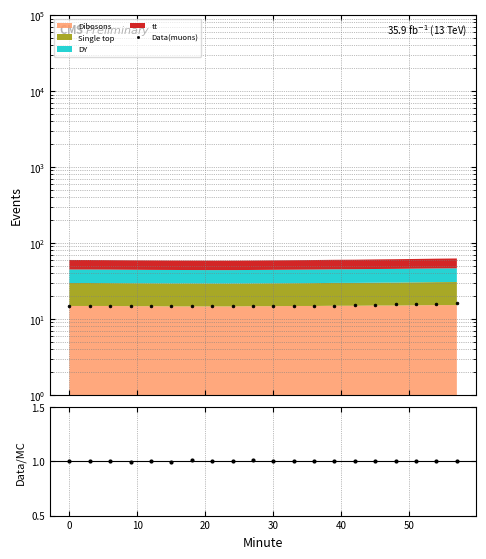

Count the number of categories in the chart.

20